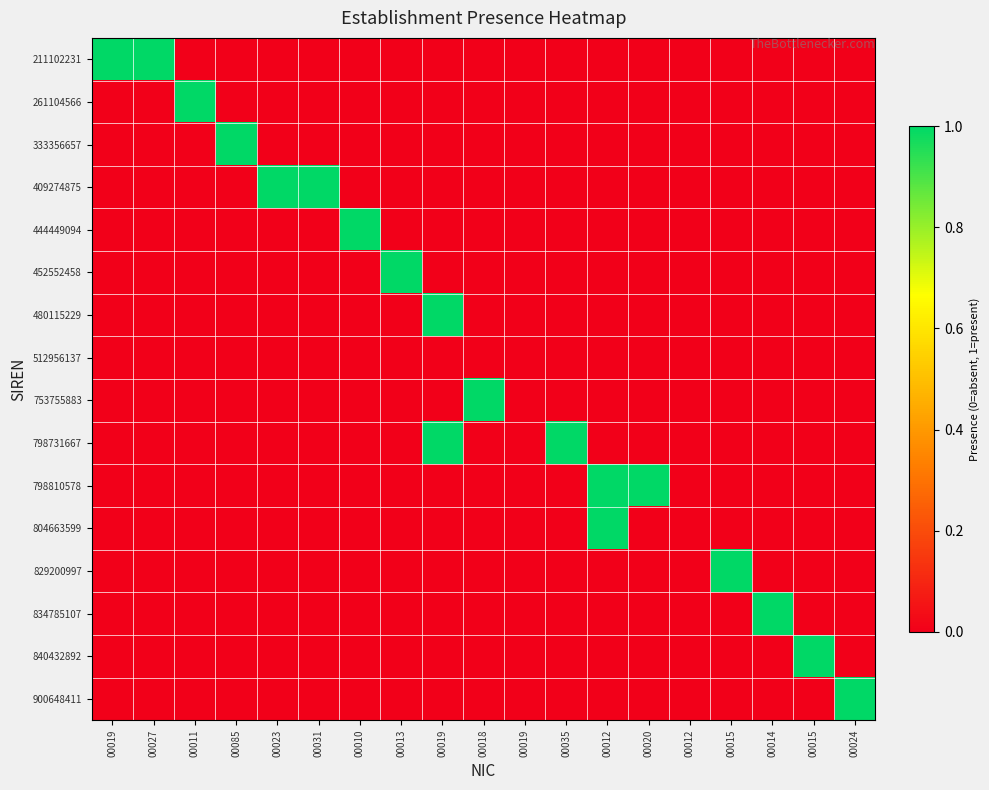

What is the spread (max minus min) of values at 00020?

1